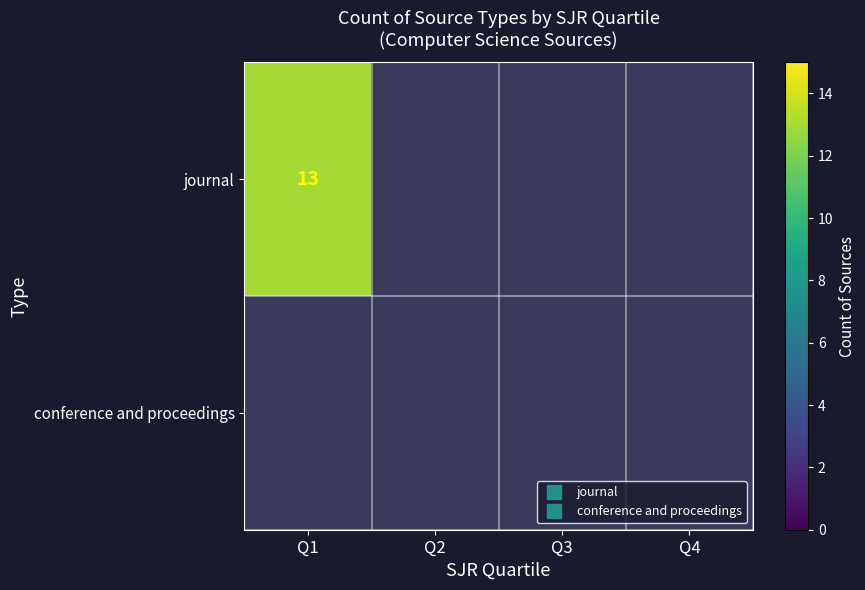

The chart shows a value of 1 at journal_Q3. True or false?

False